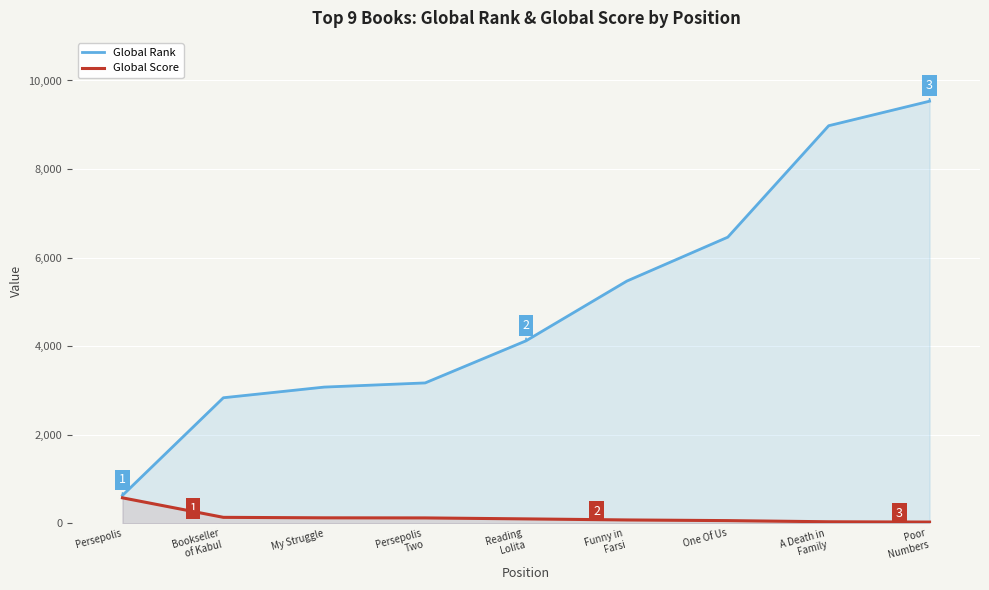

What position from the right is Poor
Numbers?

1